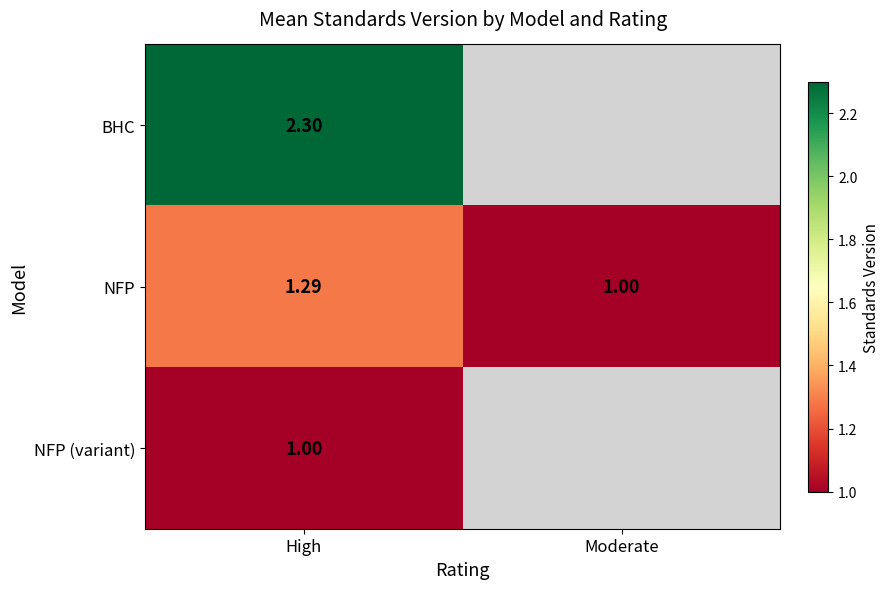

Rank the series at High from highest to lowest value.

BHC, NFP, NFP (variant)